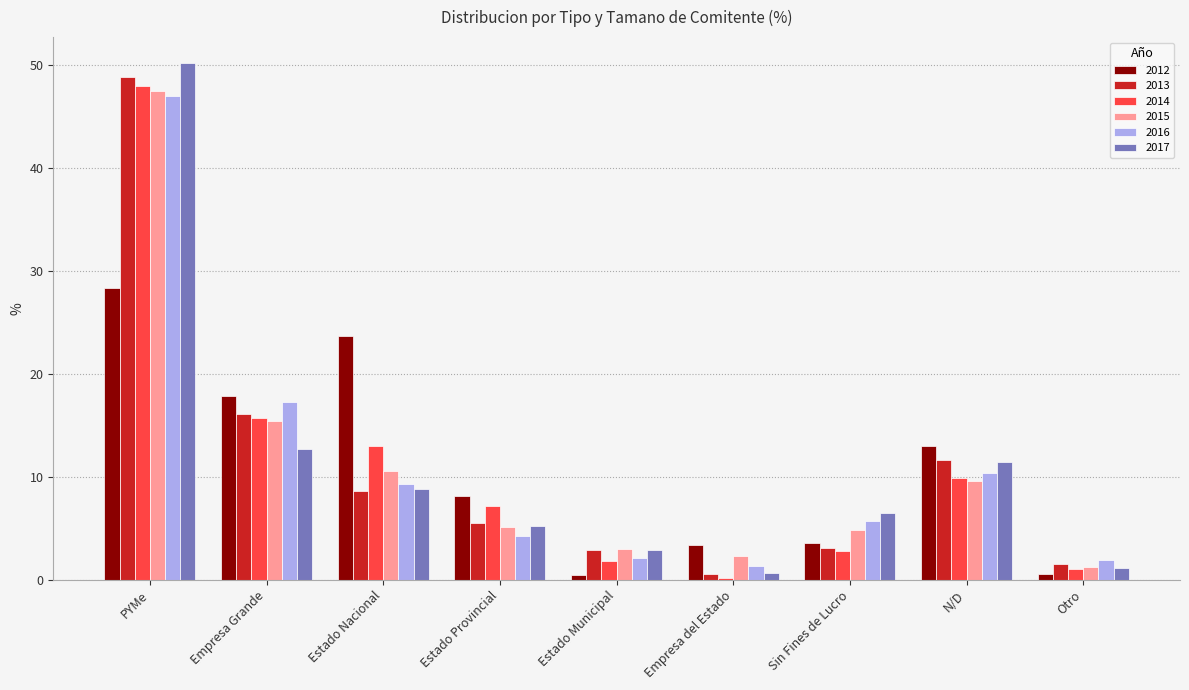

Are the bars grouped side by side (vs. stacked)?

Yes